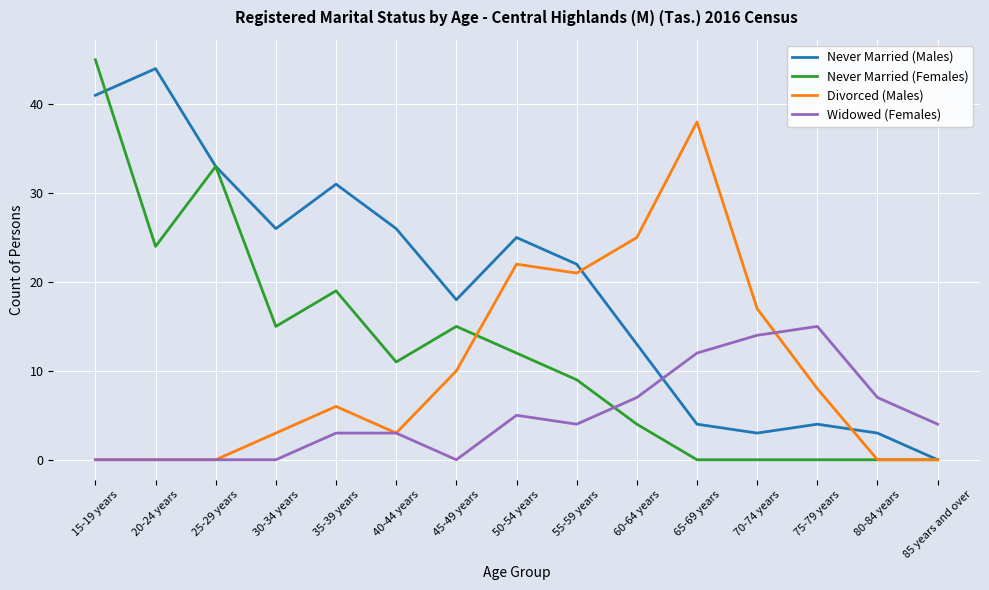

True or false: Never Married (Females) has a value of -28 at 80-84 years.

False